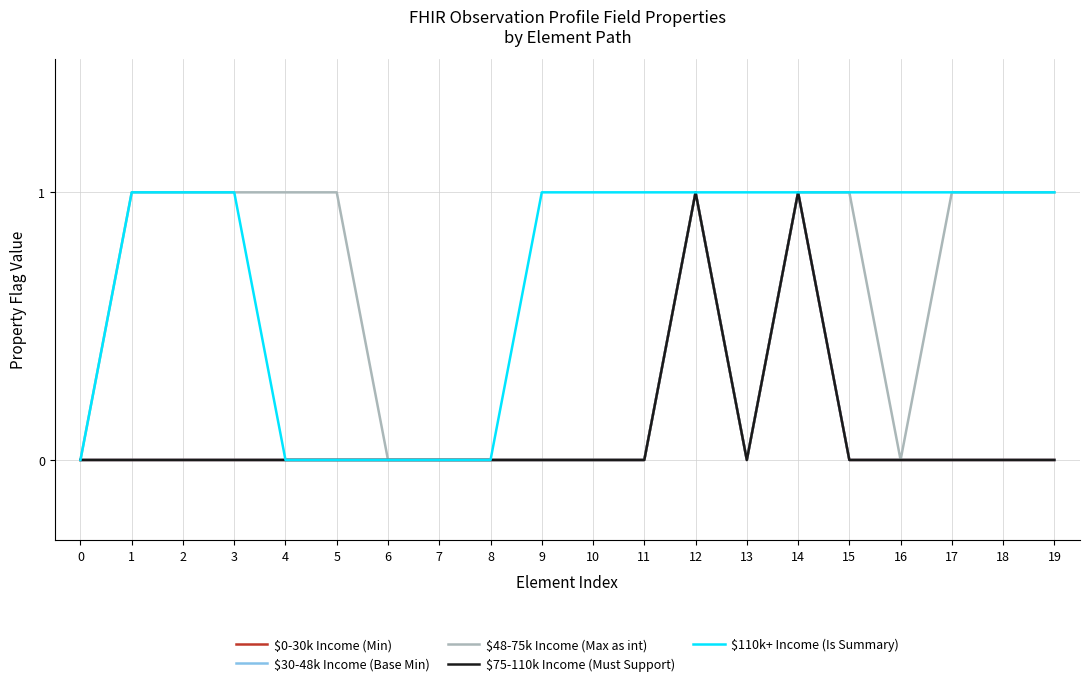

True or false: $30-48k Income (Base Min) has a value of 0 at 3.

False